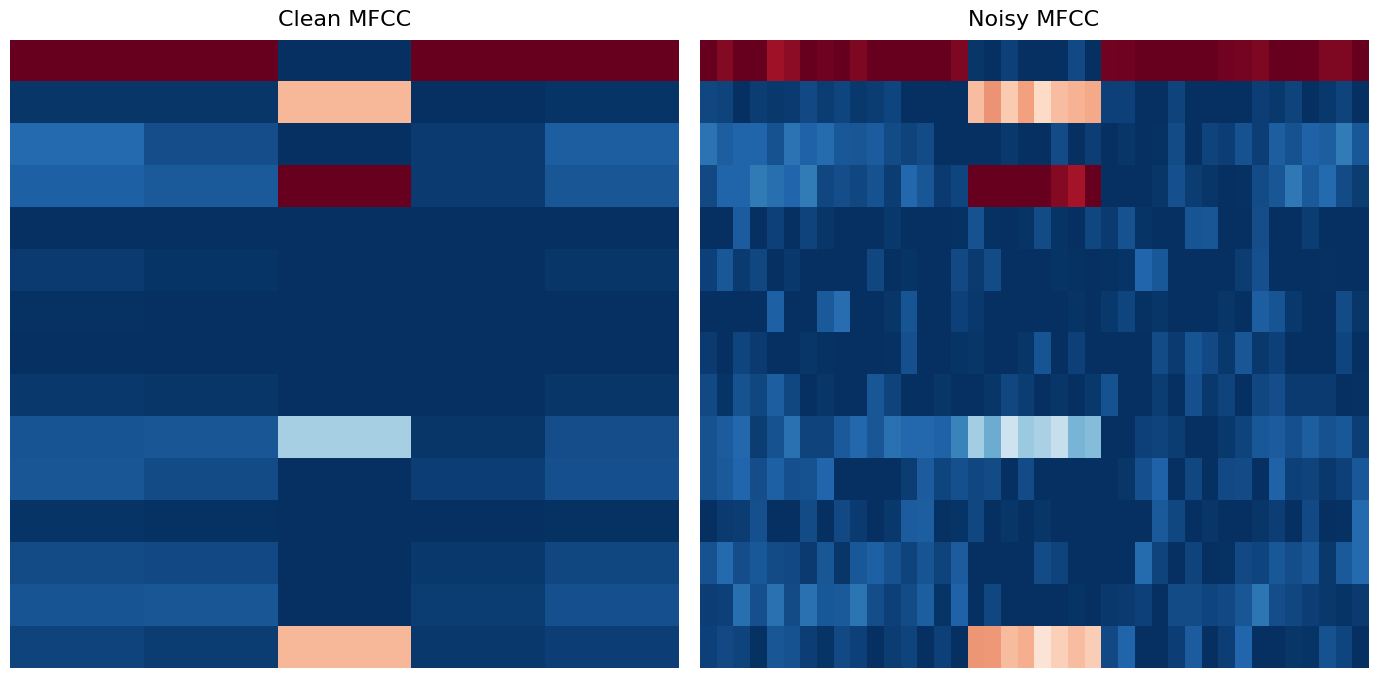

How many data points does each series have?

40